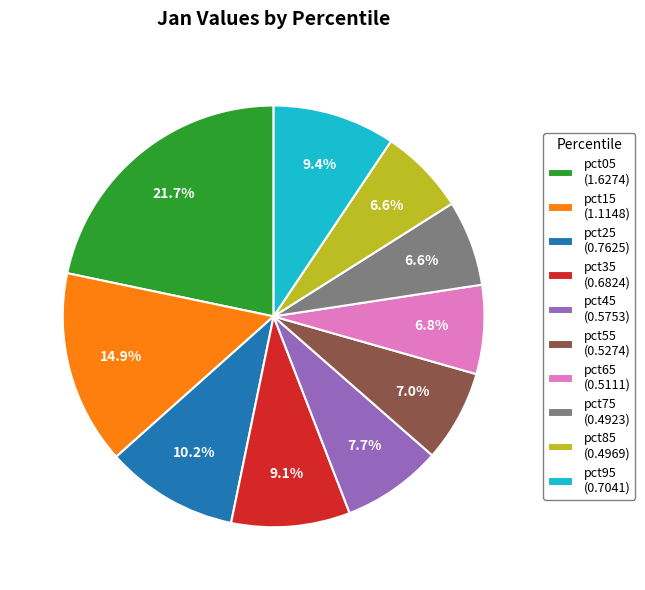

What percentage is the pct95 slice, to the nearest percent?

9%